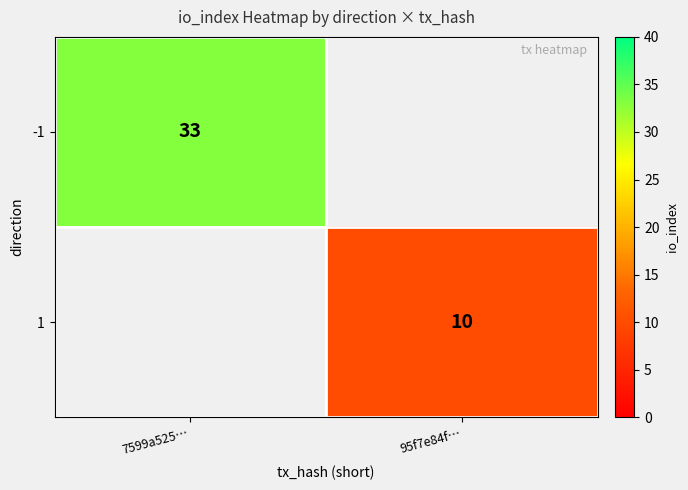

The value of -1 at 7599a525… is 33. True or false?

True